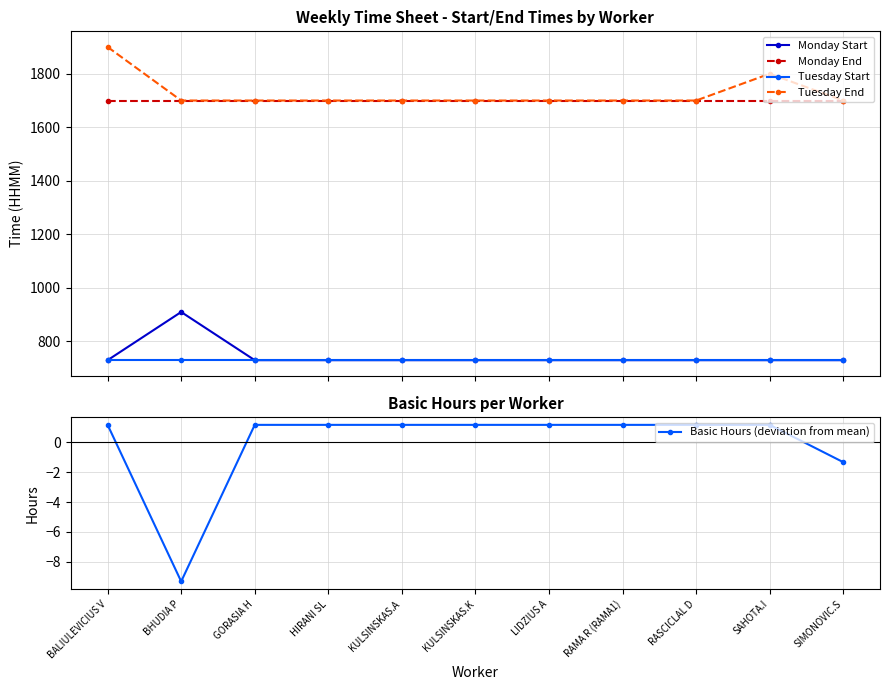

Reading left to right, list all the values displayed in this chart.

Monday Start: 730.0	910.0	730.0	730.0	730.0	730.0	730.0	730.0	730.0	730.0	730.0
Monday End: 1700.0	1700.0	1700.0	1700.0	1700.0	1700.0	1700.0	1700.0	1700.0	1700.0	1700.0
Tuesday Start: 730.0	730.0	730.0	730.0	730.0	730.0	730.0	730.0	730.0	730.0	730.0
Tuesday End: 1900.0	1700.0	1700.0	1700.0	1700.0	1700.0	1700.0	1700.0	1700.0	1800.0	1700.0
Basic Hours (deviation from mean): 1.2	-9.3	1.2	1.2	1.2	1.2	1.2	1.2	1.2	1.2	-1.3